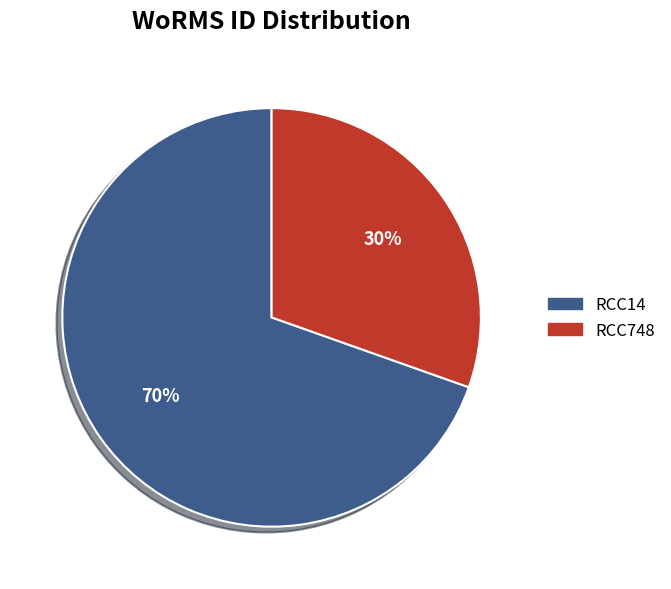

To the nearest percent, what percentage of the pie is RCC748?

30%